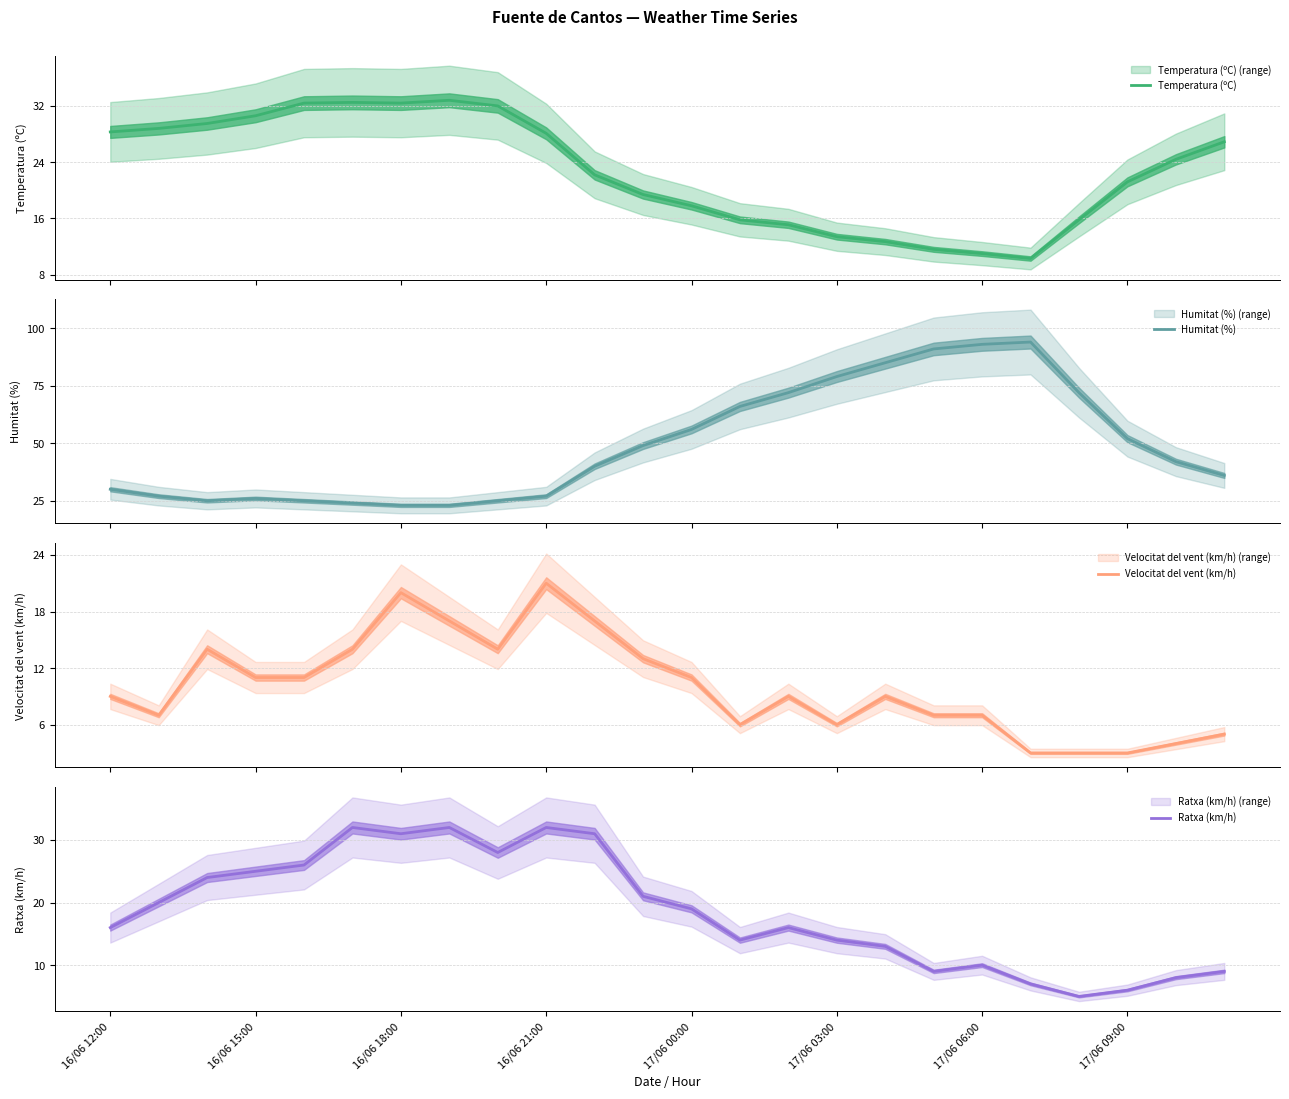

What is the difference between the second highest and minimum values in the Temperatura (ºC) series?

22.2